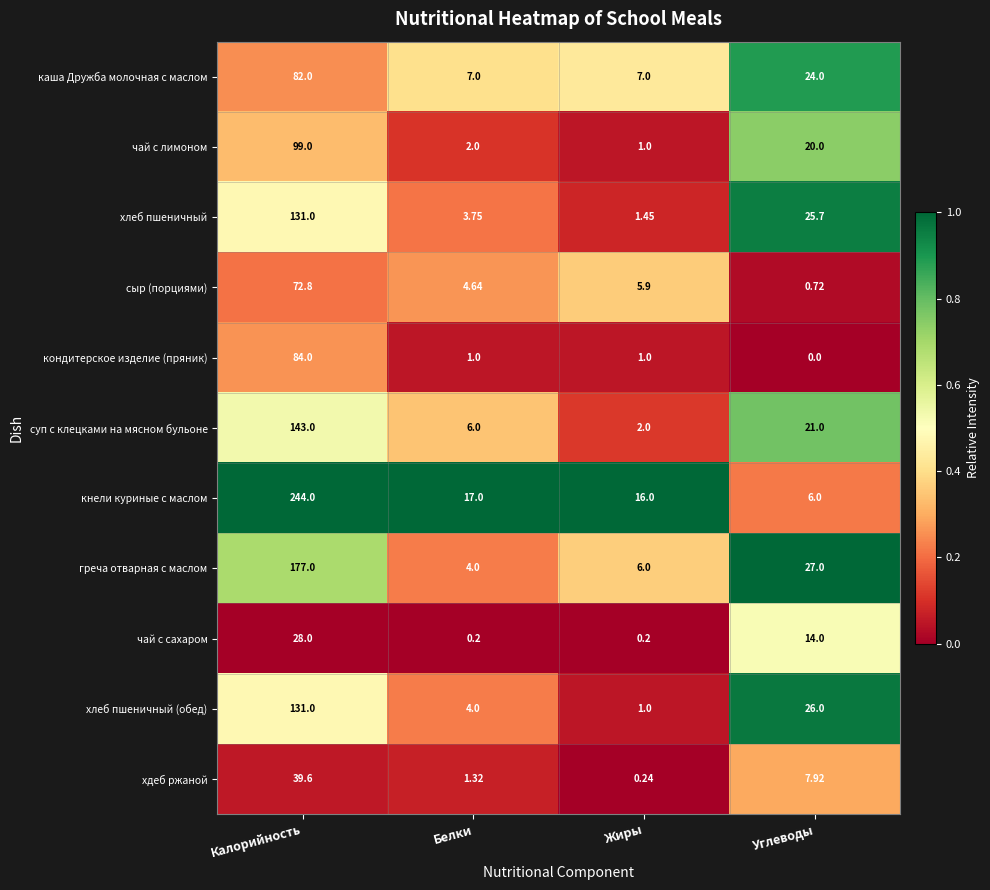

At how many categories does at least one series exceed 0?

4